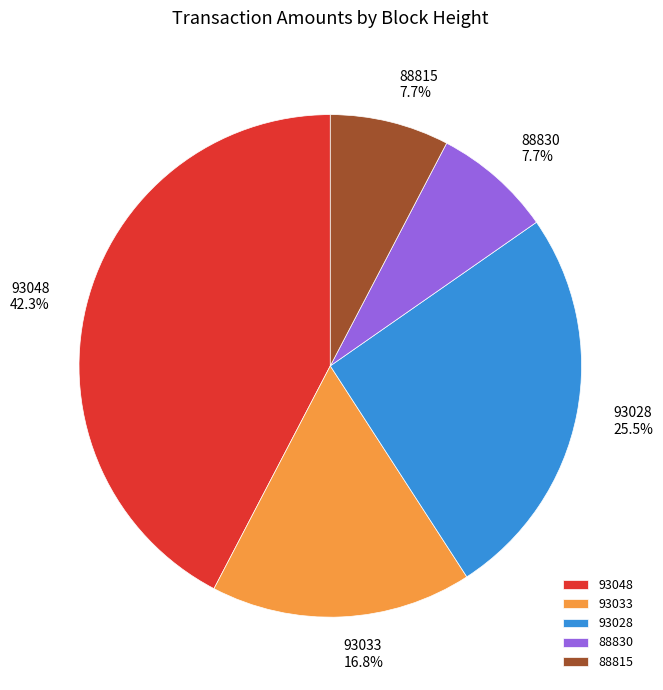

Which slice is the largest?

93048